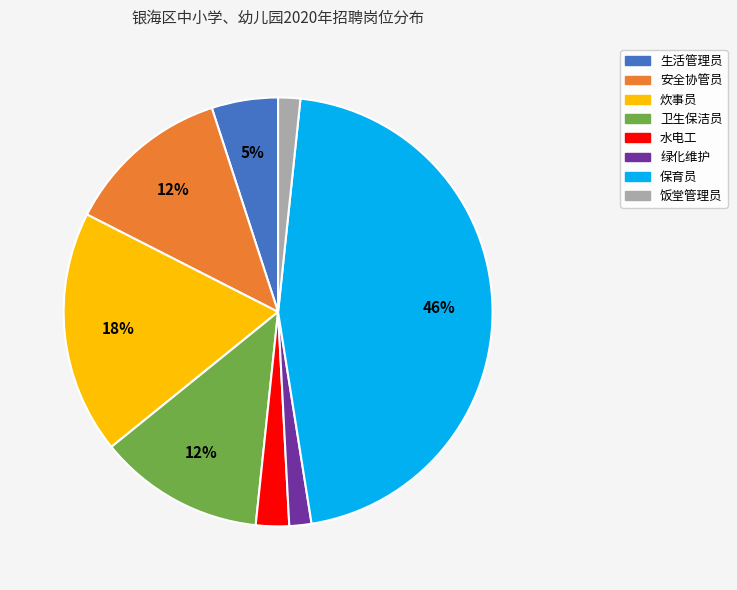

Does any single category account for the majority?

No